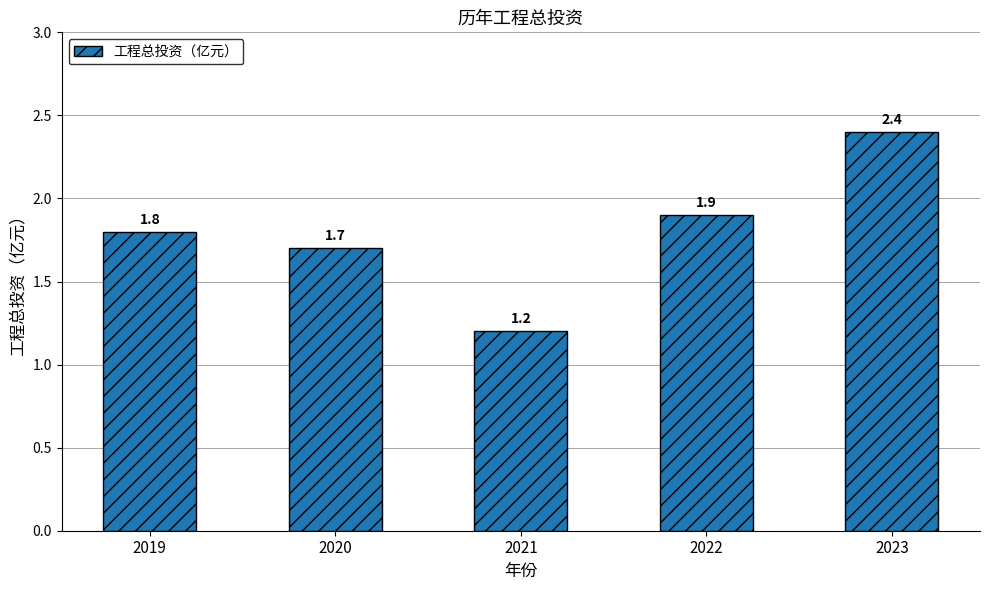

What is the difference between the maximum and second lowest values?

0.7